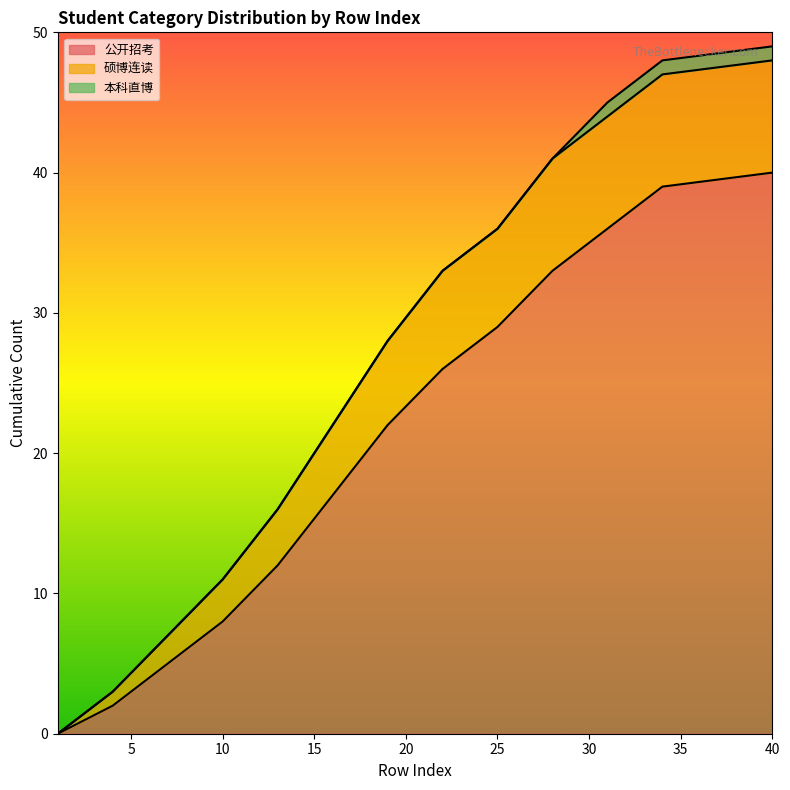

True or false: 公开招考 and 硕博连读 cross at least once.

False